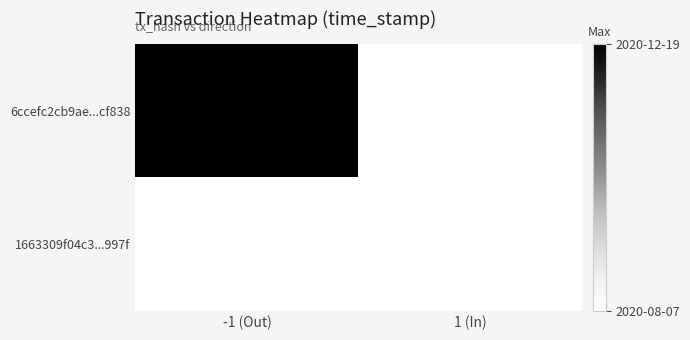

Rank the series by their maximum value, from highest to lowest.

6ccefc2cb9ae...cf838, 1663309f04c3...997f